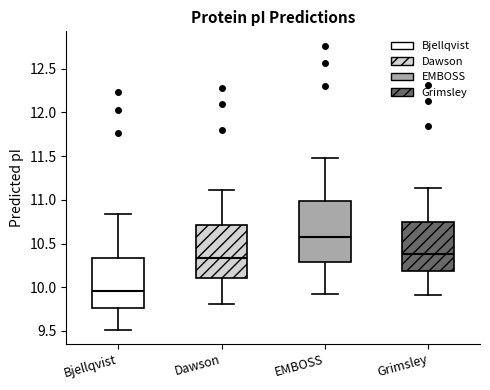

Which box's median line is the highest?

EMBOSS